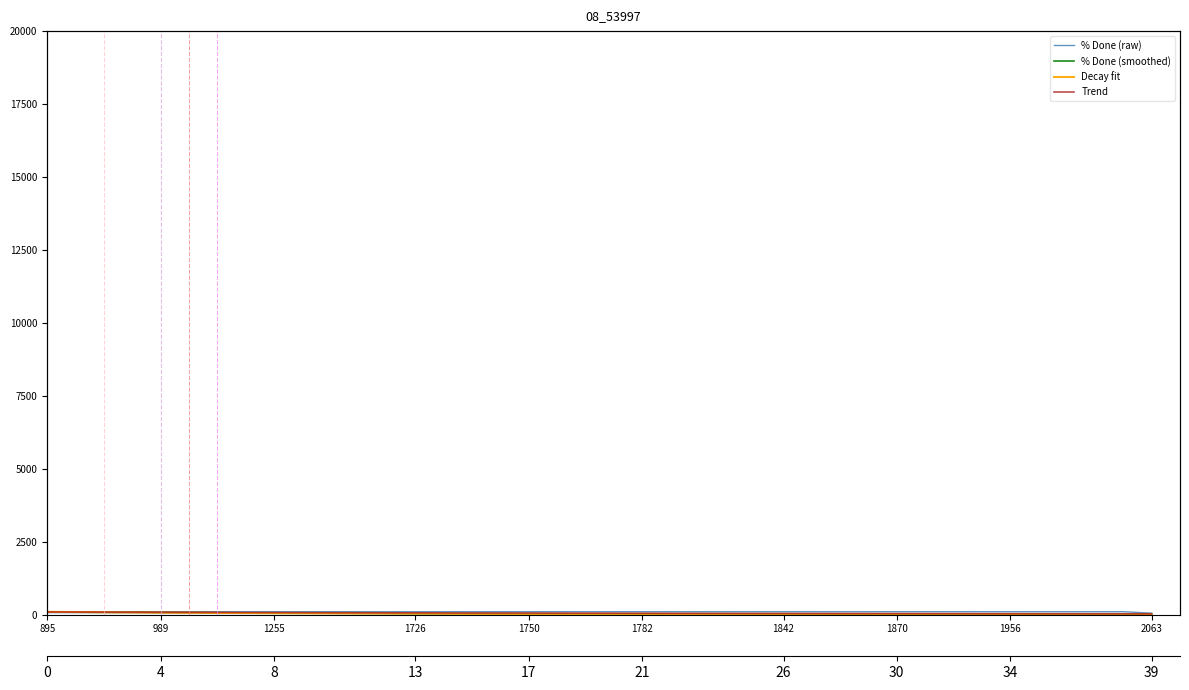

Reading right to left, list all the values displayed in this chart.

% Done (raw): 50.0	100.0	100.0	100.0	100.0	100.0	100.0	100.0	100.0	100.0	100.0	100.0	100.0	100.0	100.0	100.0	100.0	100.0	100.0	100.0	100.0	100.0	100.0	100.0	100.0	100.0	100.0	100.0	100.0	100.0	100.0	100.0	100.0	100.0	100.0	100.0	100.0	100.0	100.0	100.0
% Done (smoothed): 8.6	7.7	8.1	11.3	7.5	8.3	10.4	10.1	10.2	12.1	12.1	14.1	15.4	14.8	14.2	21.8	24.5	20.0	24.9	25.0	26.4	28.4	31.3	33.8	33.4	34.7	36.5	42.9	45.6	48.8	50.9	57.5	60.3	64.3	69.9	74.9	80.8	79.0	86.2	92.7
Decay fit: 3.7	4.0	4.4	4.7	5.1	5.6	6.1	6.6	7.2	7.8	8.5	9.2	10.0	10.9	11.8	12.9	14.0	15.2	16.5	17.9	19.5	21.2	23.0	25.0	27.2	29.6	32.2	34.9	38.0	41.3	44.9	48.8	53.0	57.6	62.6	68.1	74.0	80.4	87.4	95.0
Trend: 28.2	29.0	29.8	30.6	31.5	32.4	33.3	34.3	35.2	36.3	37.3	38.4	39.6	40.7	41.9	43.2	44.5	45.8	47.2	48.6	50.1	51.6	53.2	54.9	56.6	58.3	60.1	62.0	63.9	65.9	68.0	70.1	72.3	74.6	77.0	79.4	81.9	84.5	87.2	90.0